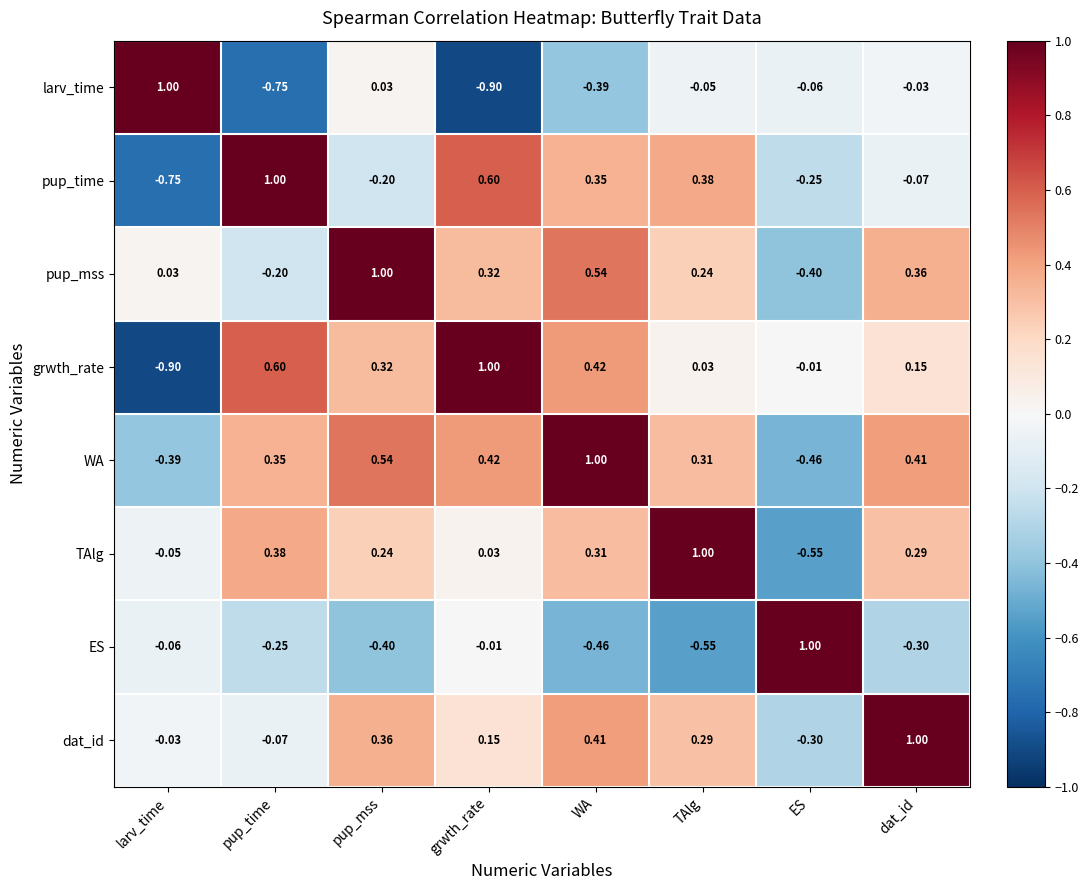

List the labels in order of larv_time value, largest first.

larv_time, pup_mss, dat_id, TAlg, ES, WA, pup_time, grwth_rate